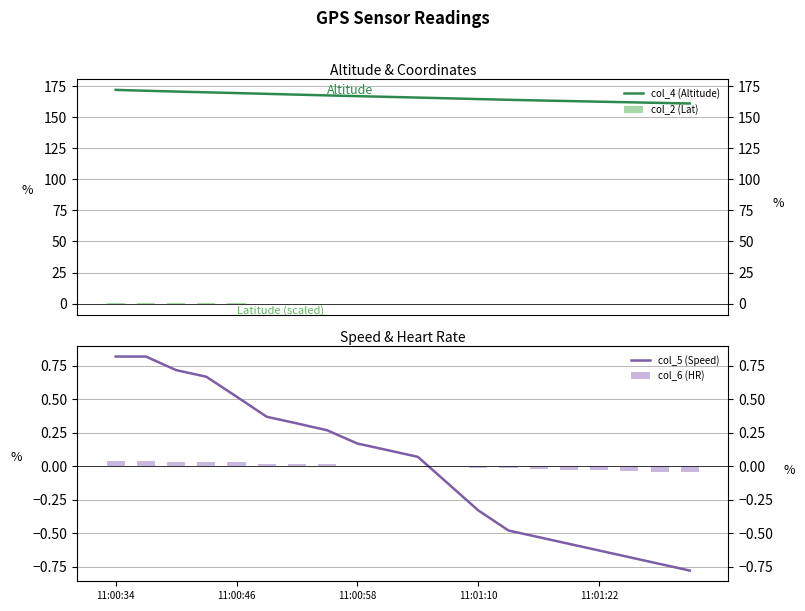

What is the value of the col_5 (Speed) bar at the 14th from the left?

-0.5